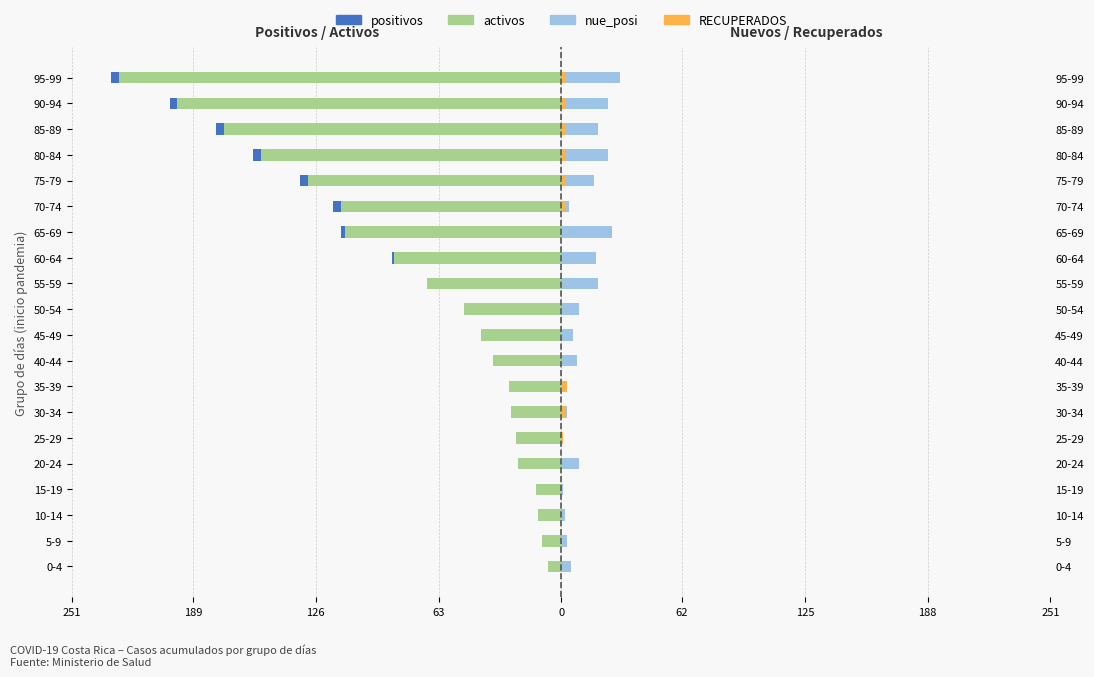

Count the number of categories in the chart.

20